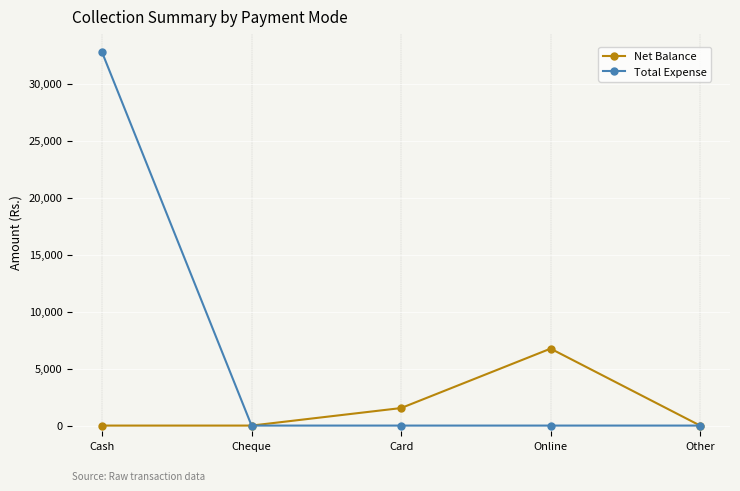

What is the highest value of the Total Expense series?

32750